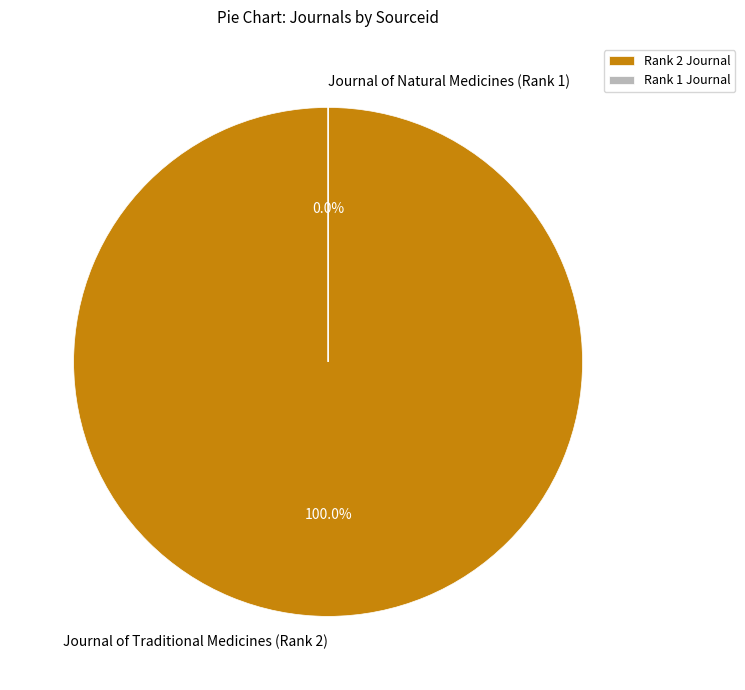

To the nearest percent, what percentage of the pie is Journal of Traditional Medicines (Rank 2)?

100%